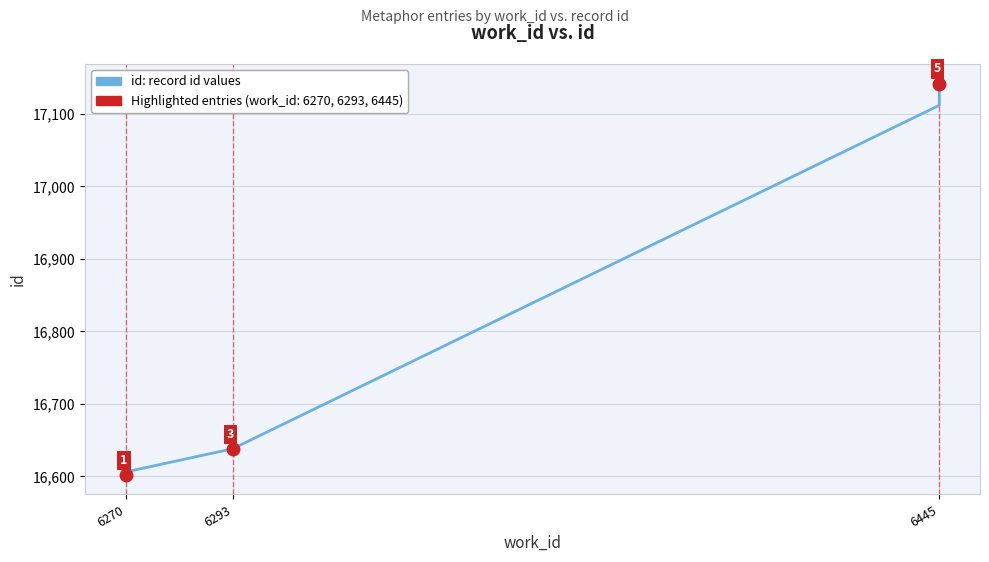

The value at 6270 is 6568. True or false?

False